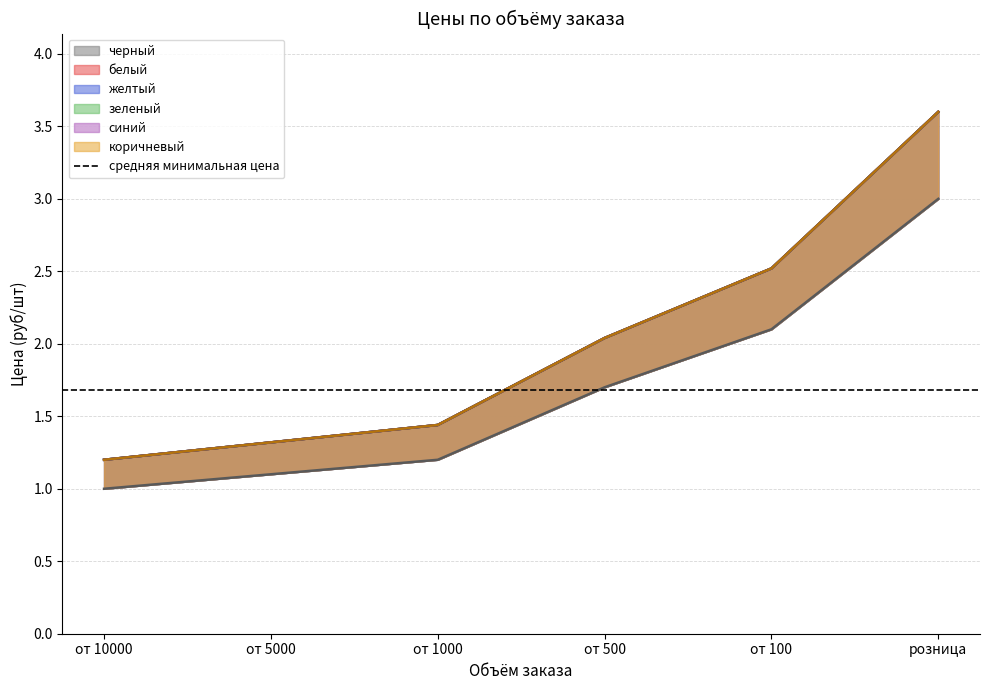

What is the maximum value shown in the chart?

3.6